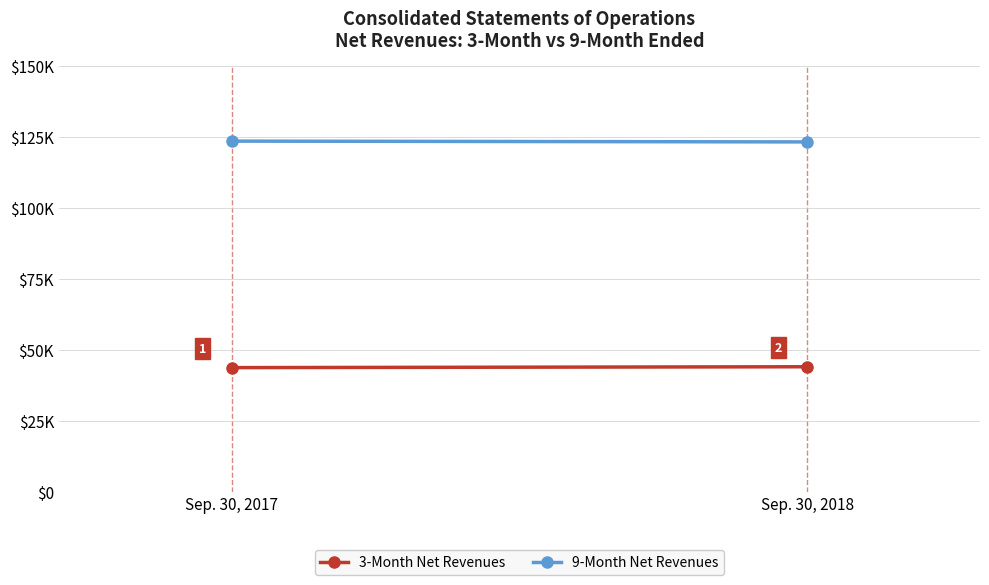

At which category is the sum across all series the highest?

Sep. 30, 2018